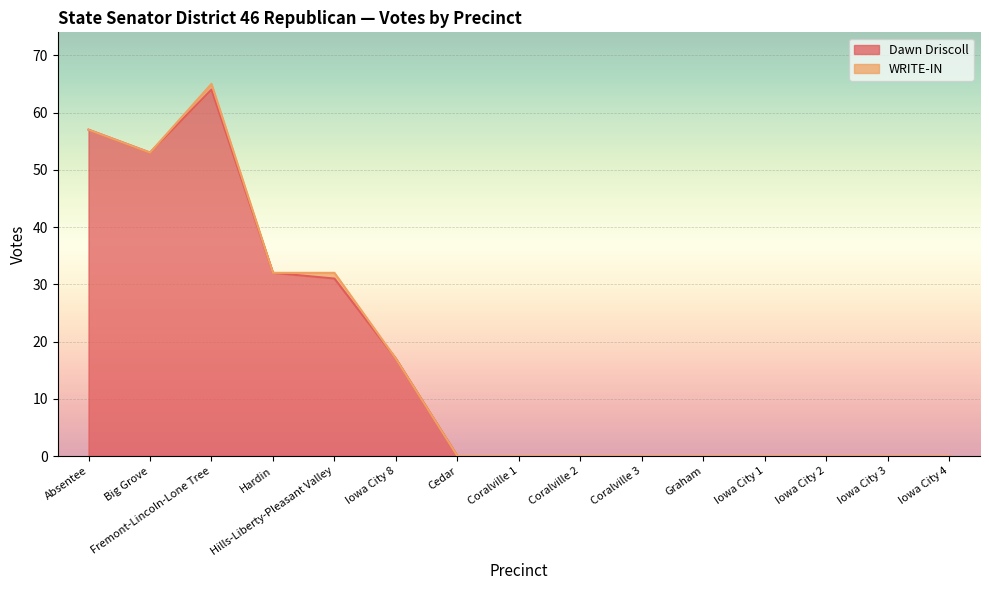

At which category does the data reach its first local valley?

Big Grove